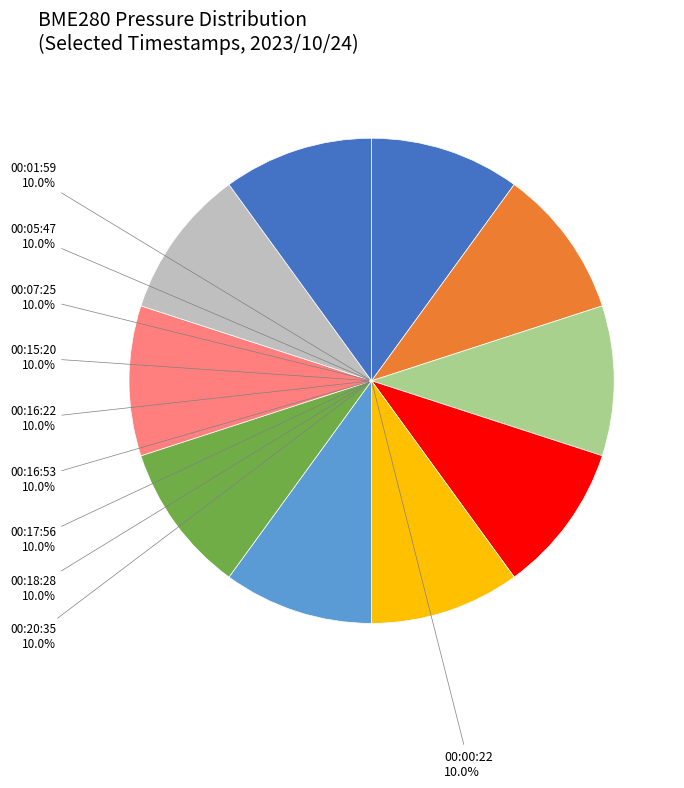

Is there any slice that represents more than half of the pie?

No